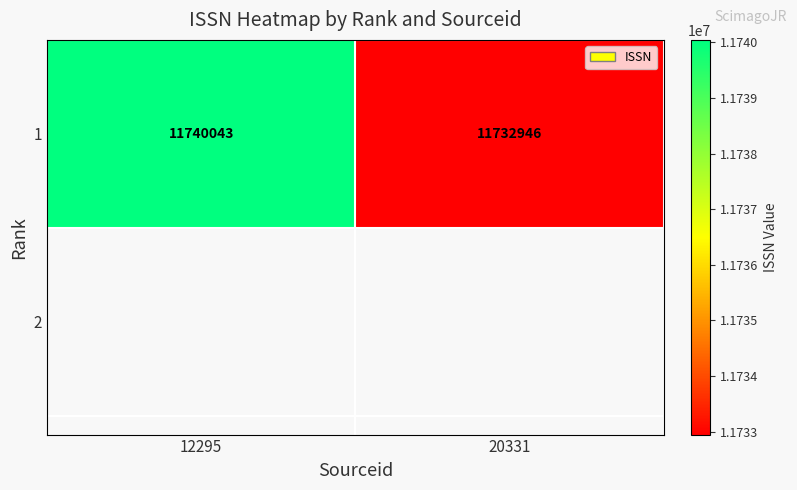

What is the average value?

11736494